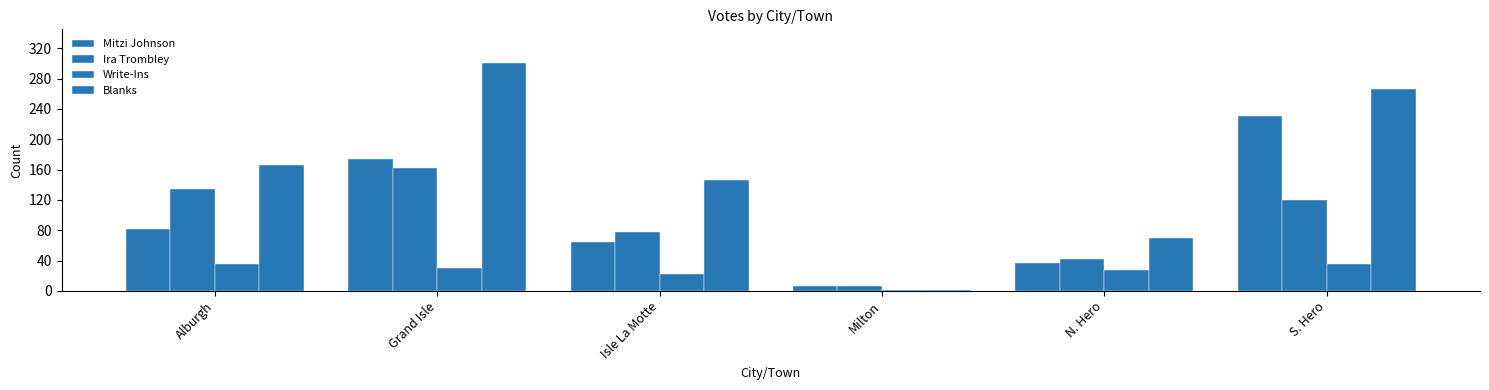

What is the total value across all series at Isle La Motte?

310